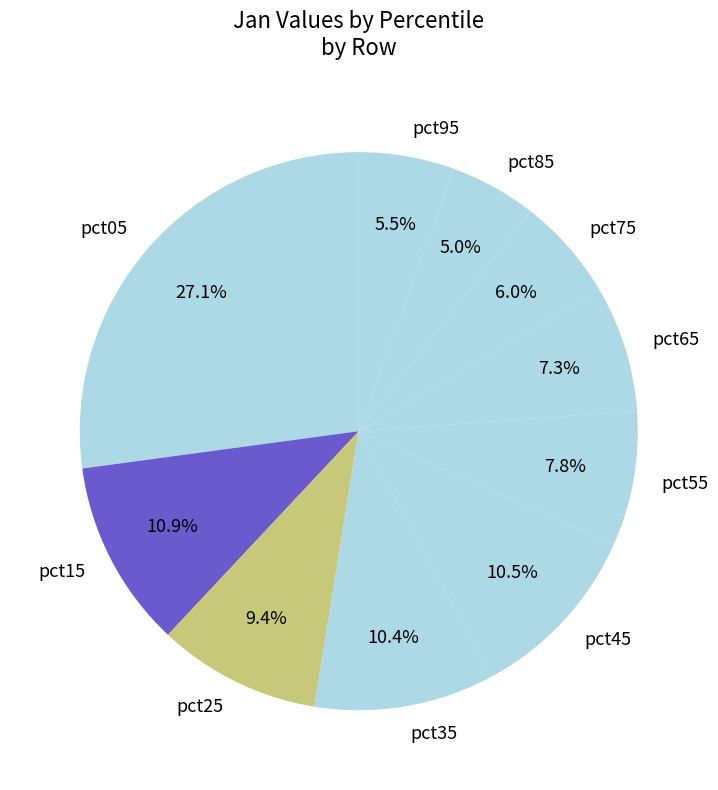

How much of the chart is everything except pct15?

89.1%